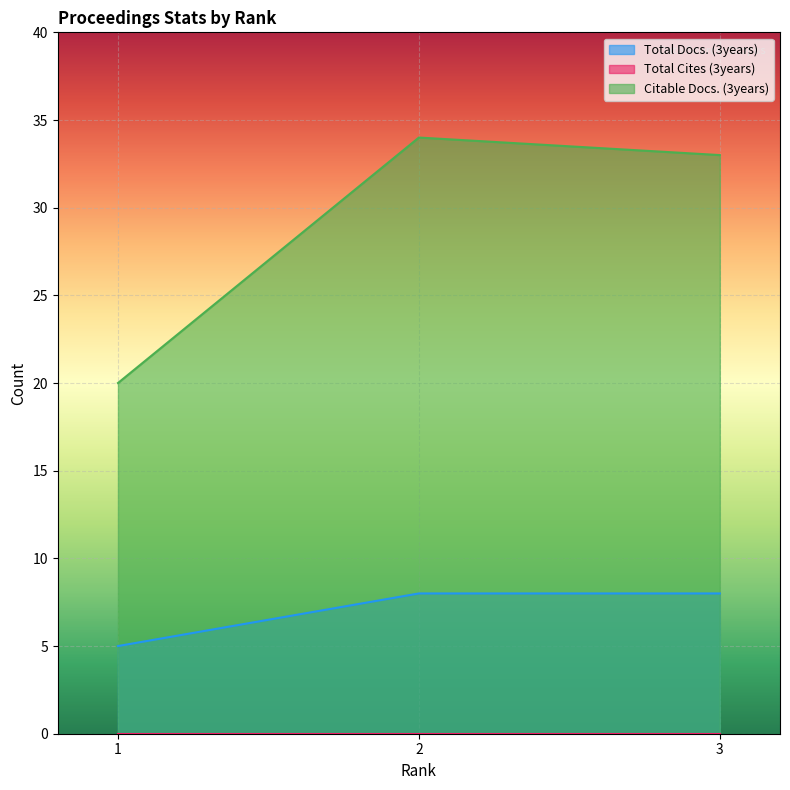

How many lines are shown in the chart?

3